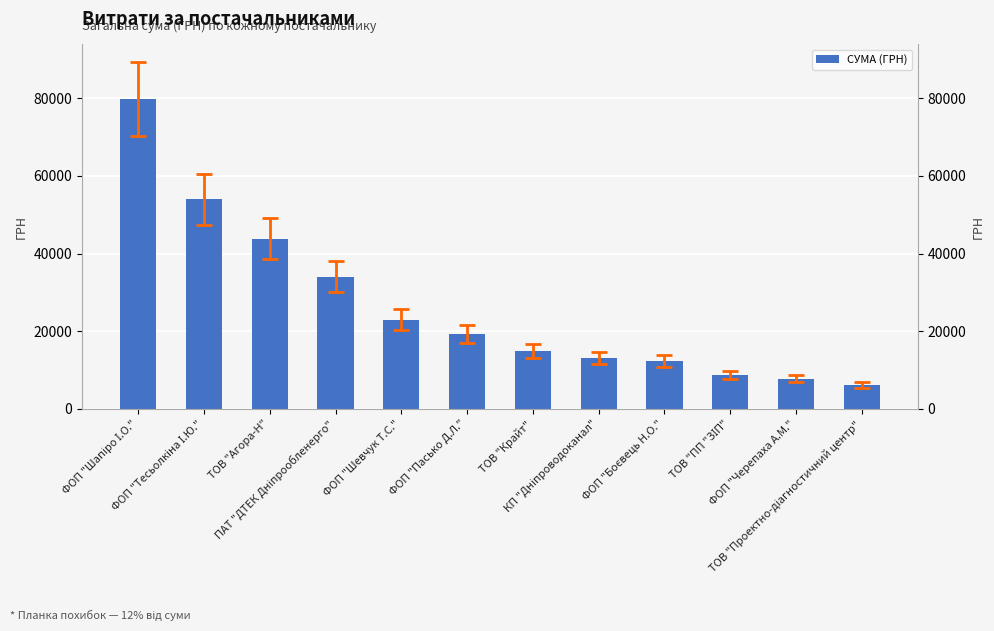

Are the bars horizontal?

No